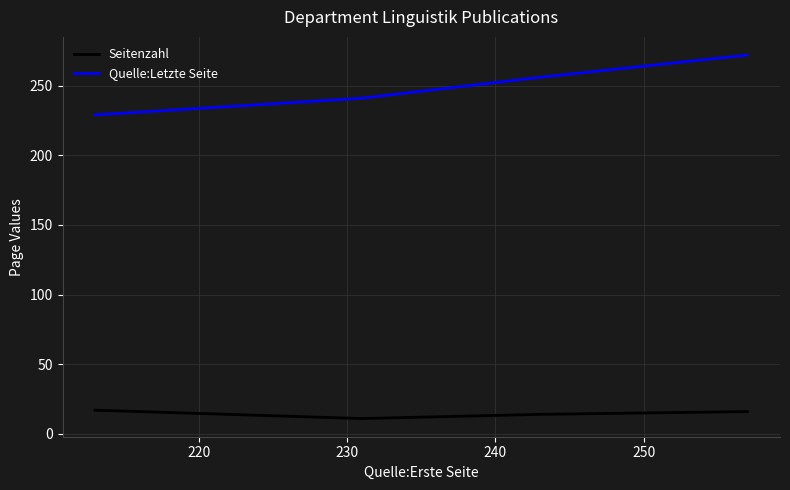

What is the difference between the maximum and minimum values in the Seitenzahl series?

6